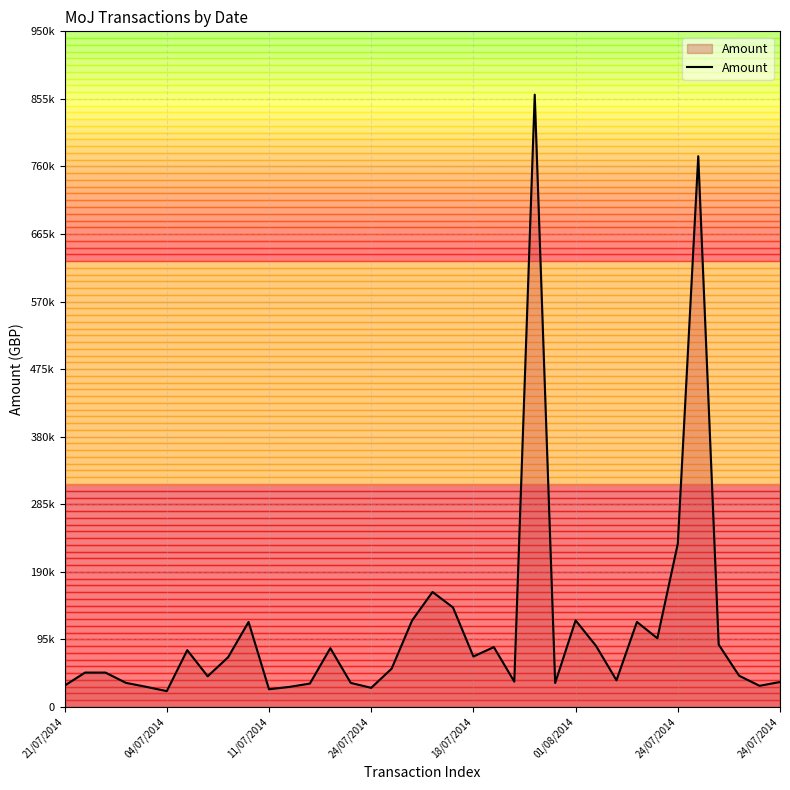

Reading left to right, what are all the values shown in this chart?

30000.0	48358.0	48358.0	33924.0	28264.0	22286.8	79896.3	43150.5	69929.1	119510.4	24947.6	28198.7	32896.8	82667.2	33843.2	26884.9	53879.2	121564.2	161697.0	139962.1	70946.9	84184.8	35612.4	860986.2	33729.9	121757.9	85825.9	37500.0	119562.9	96596.5	229576.2	774452.8	87719.5	43900.5	29750.0	35137.5